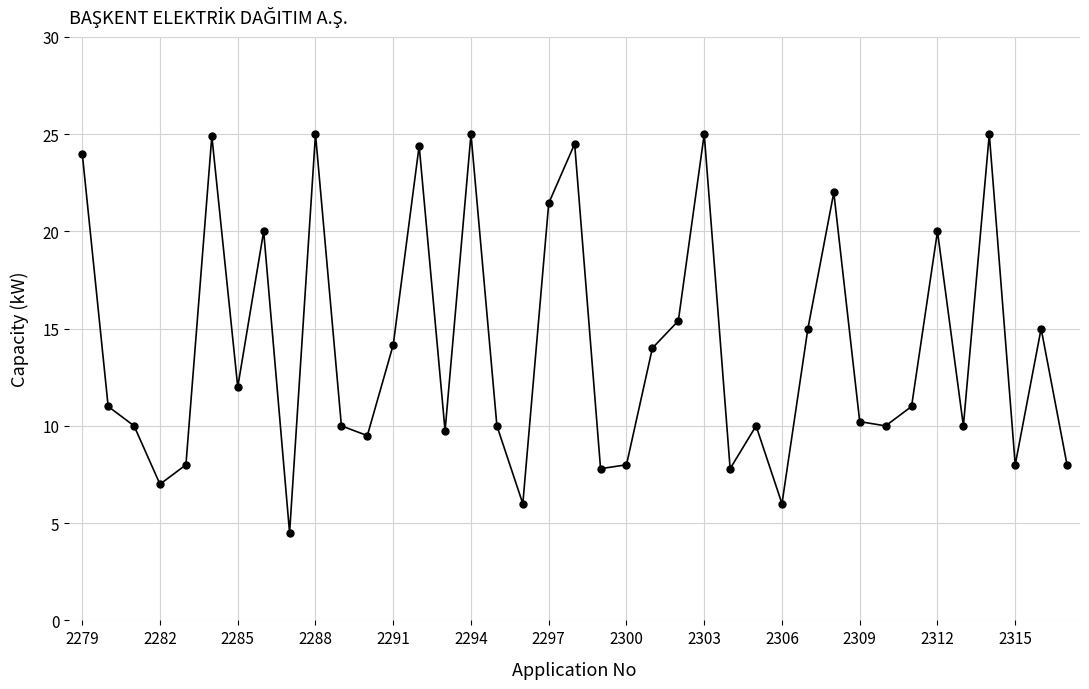

What is the value of the 13th point from the left?

14.2